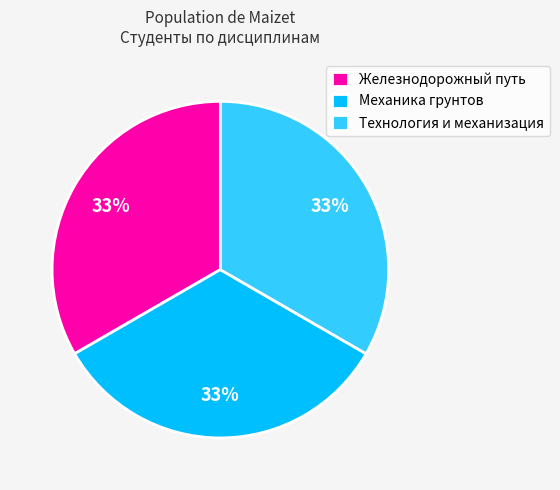

True or false: Железнодорожный путь accounts for 33% of the total.

True